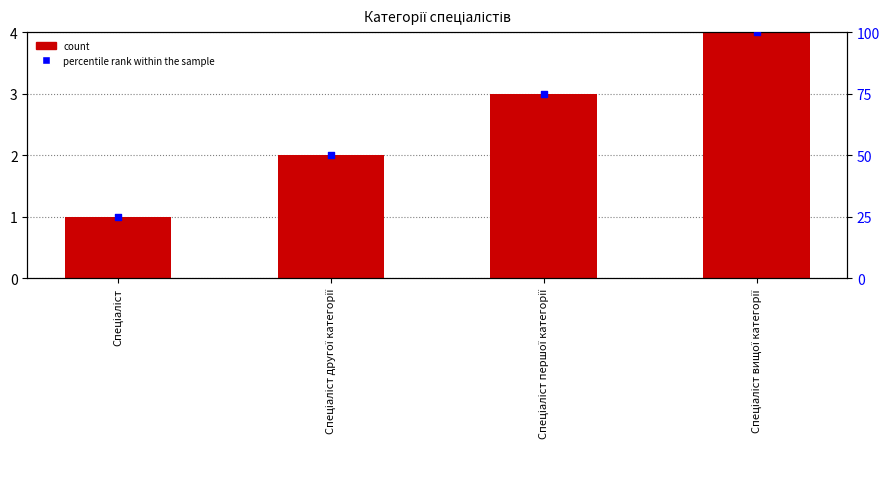

Is the value of Ідентифікатор at Спеціаліст першої категорії greater than the value of percentile rank within the sample at Спеціаліст?

No